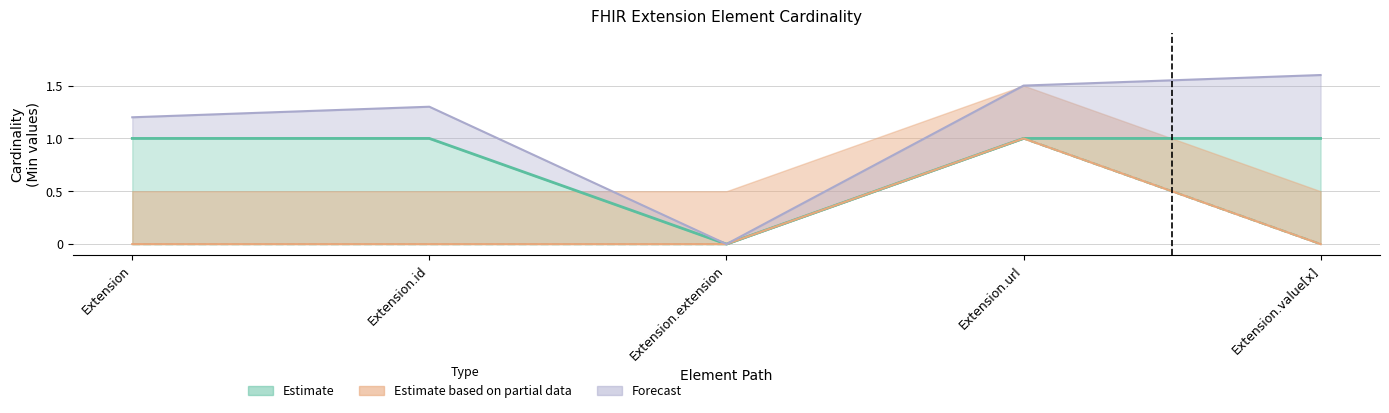

What is the label of the 3rd point from the left?

Extension.extension